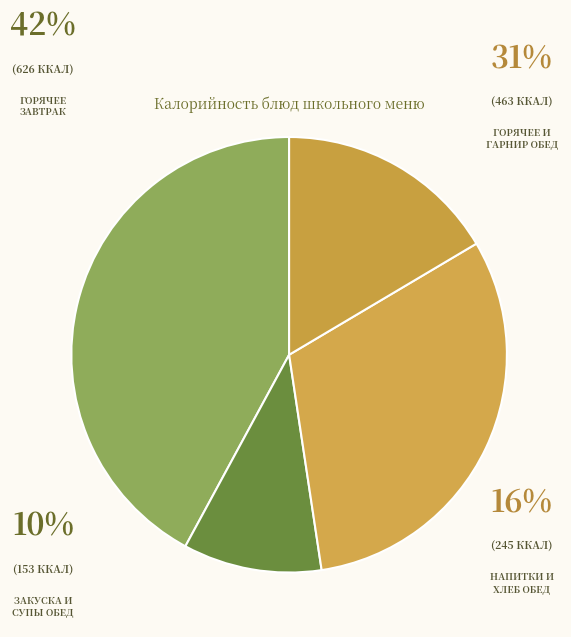

Count the number of slices in the pie.

4